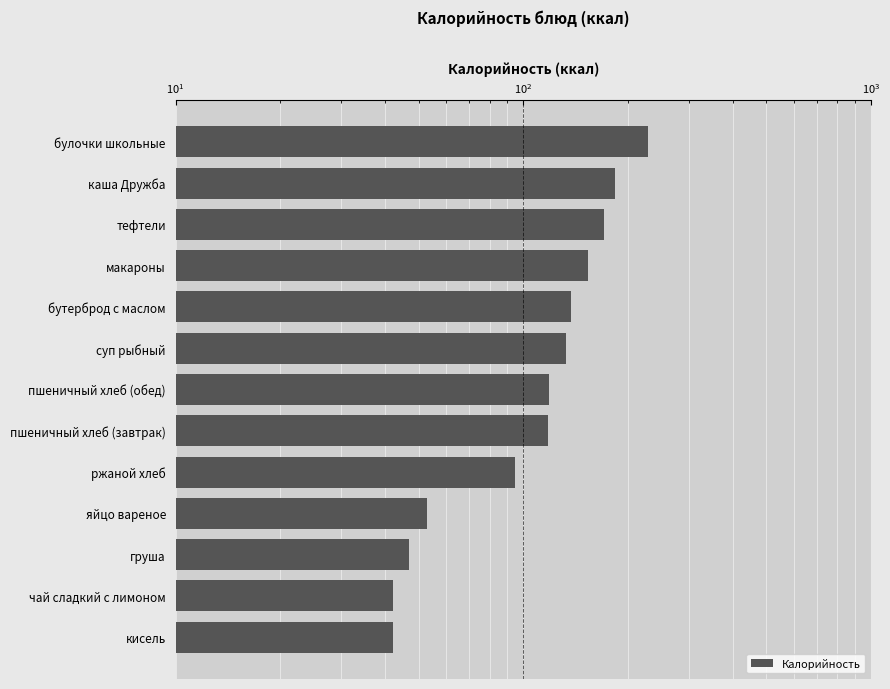

Does the chart contain stacked bars?

No